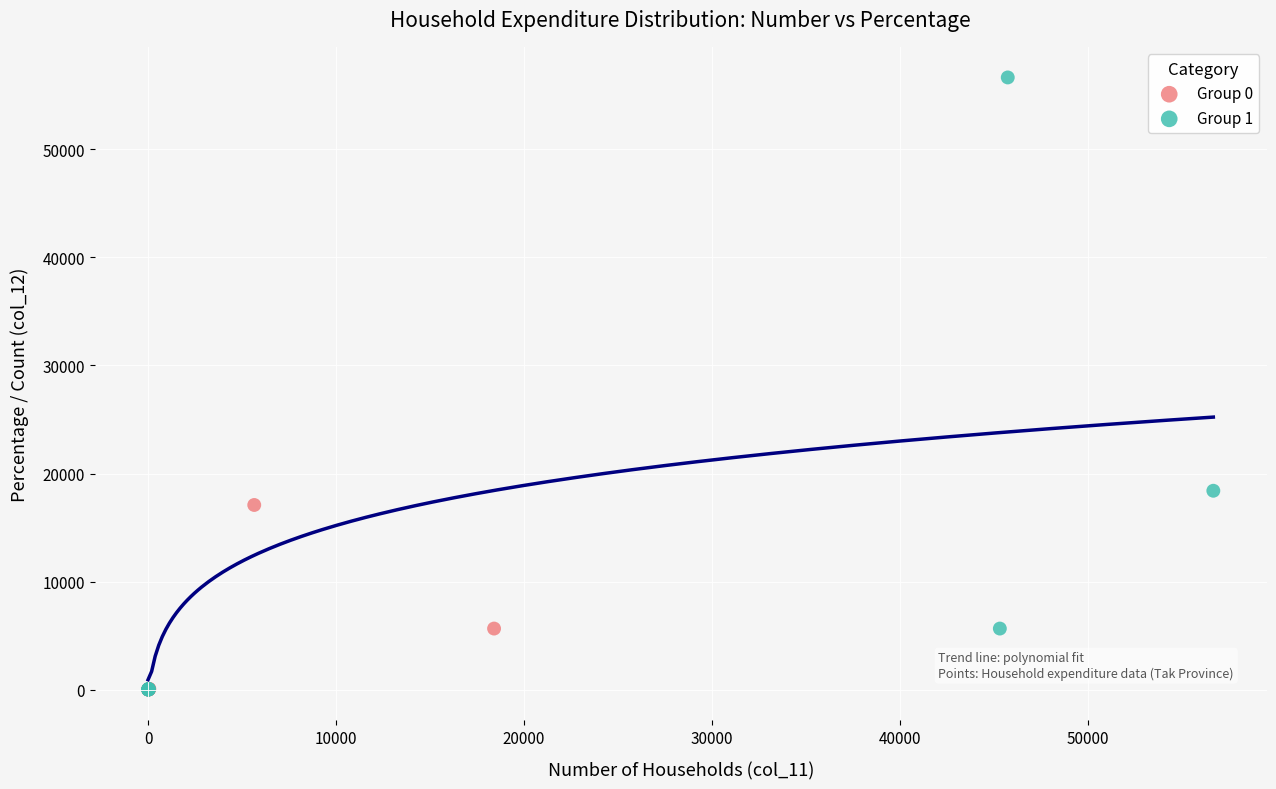

Which series reaches the maximum Y coordinate?

Group 1